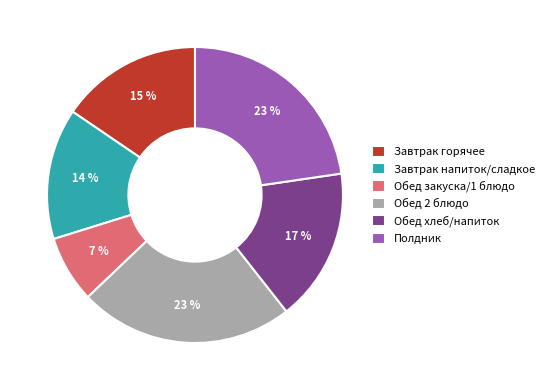

Approximately how many times larger is the value at Обед закуска/1 блюдо compared to Завтрак напиток/сладкое?

0.5